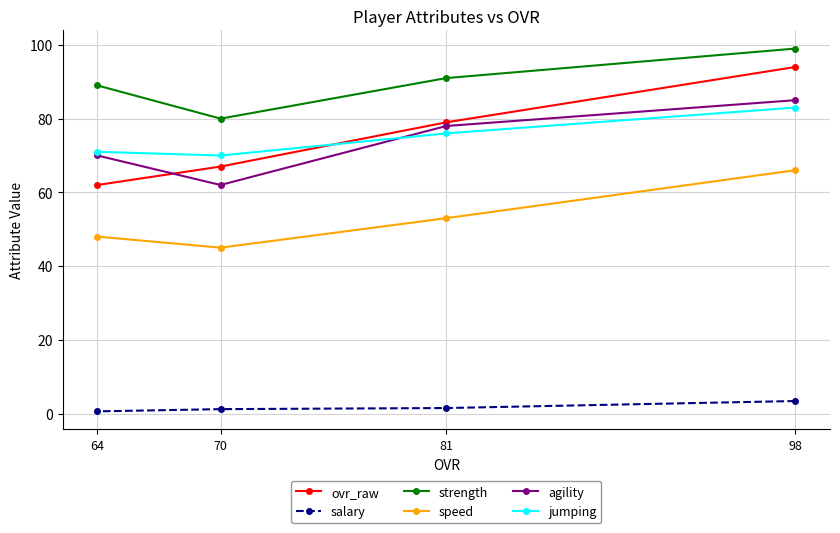

True or false: salary and strength cross at least once.

False